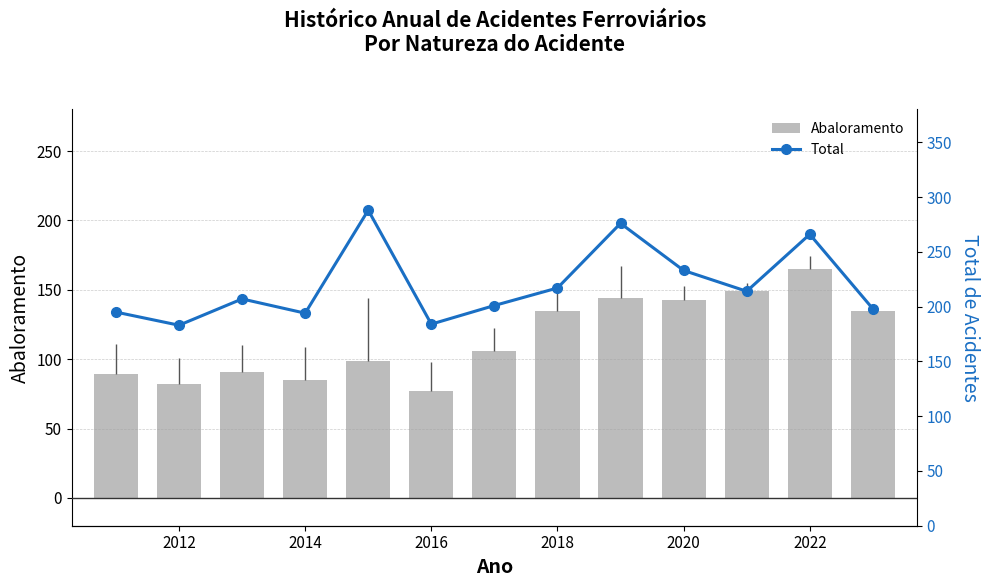

Reading right to left, list all the values displayed in this chart.

Abaloramento: 135	165	149	143	144	135	106	77	99	85	91	82	89
Total: 198	266	214	233	276	217	201	184	288	194	207	183	195